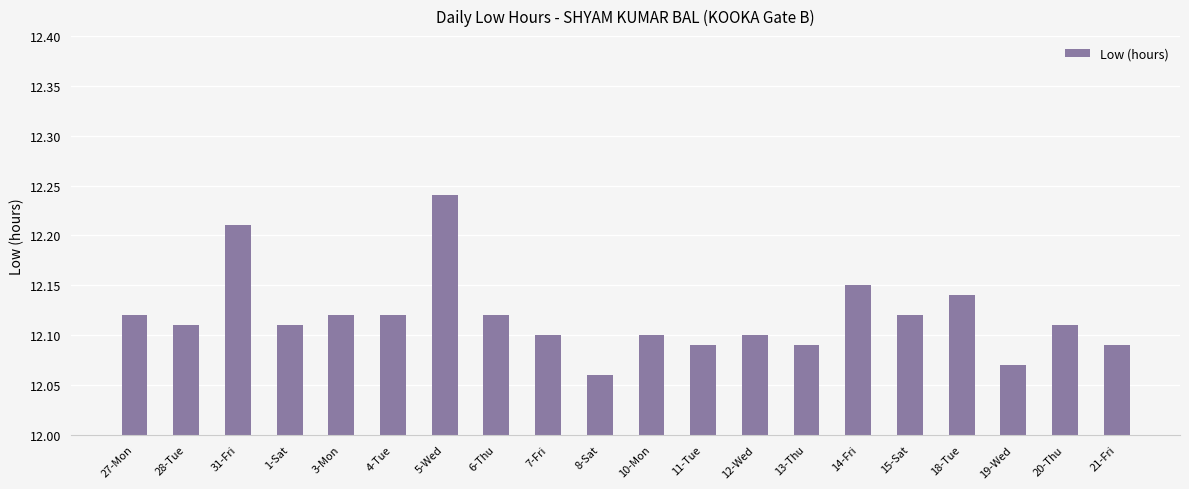

Which has a higher value, 28-Tue or 19-Wed?

28-Tue